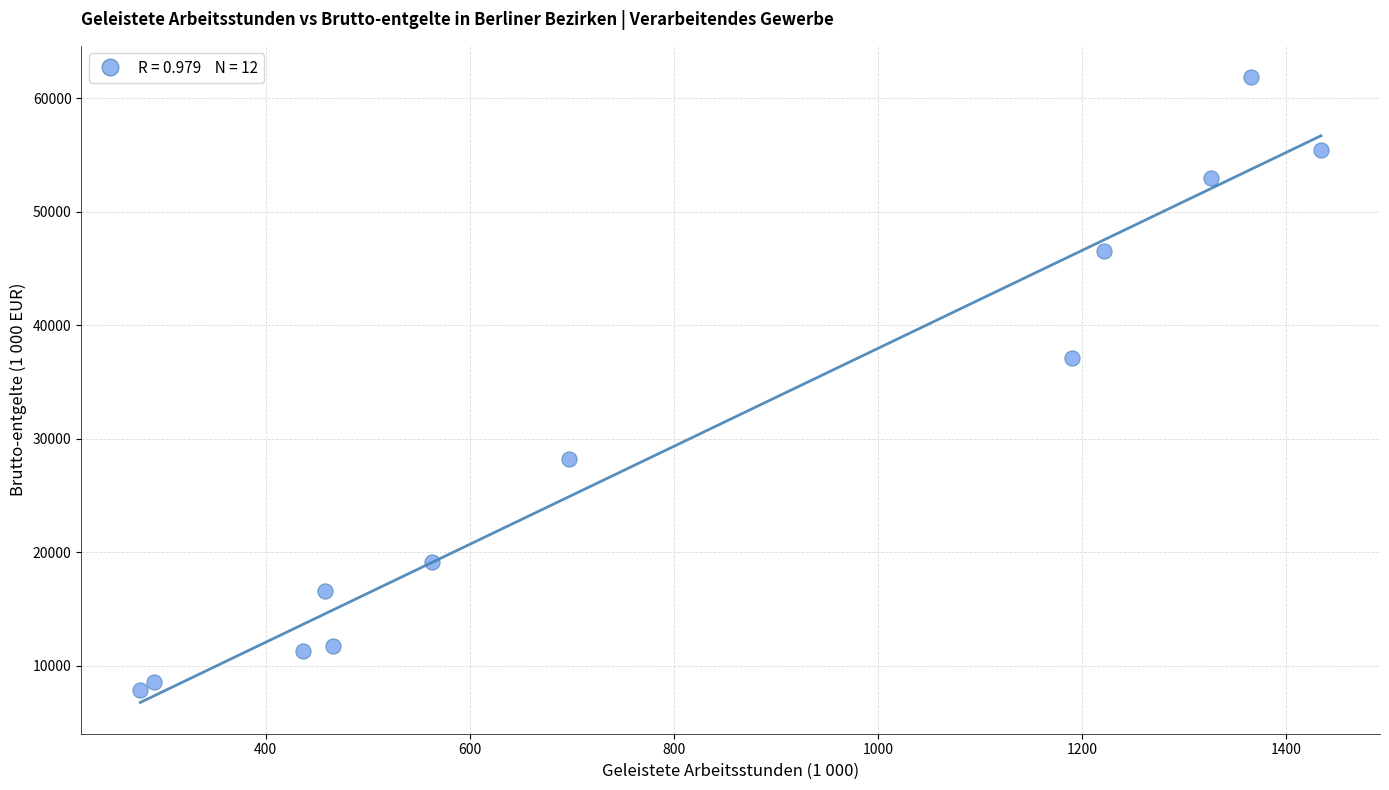

What Y value in the scatter plot is closest to 34851?

37158